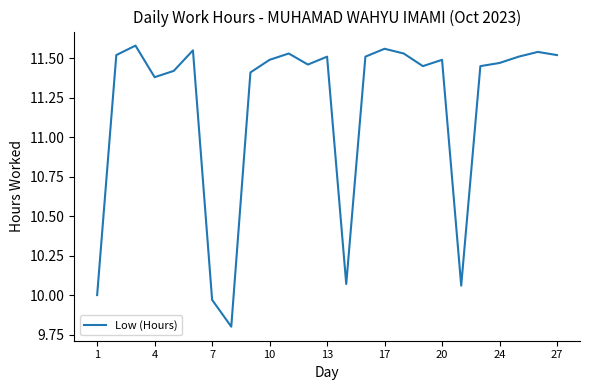

What is the minimum value shown in the chart?

9.8